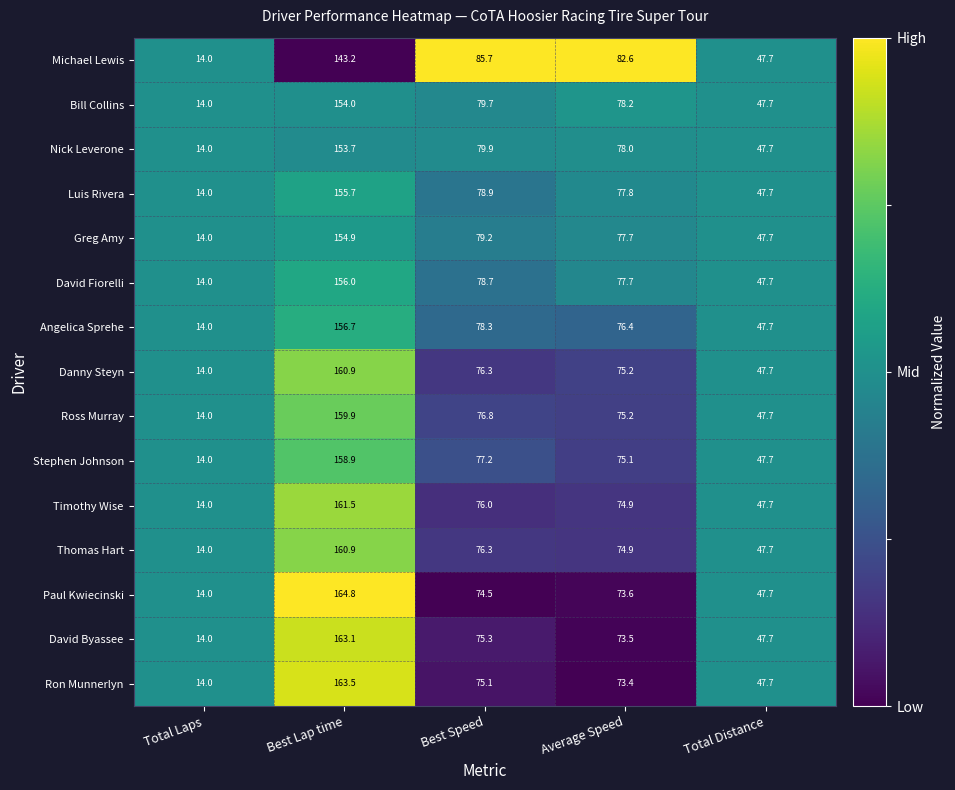

The value of Greg Amy at Best Speed is 30.2. True or false?

False